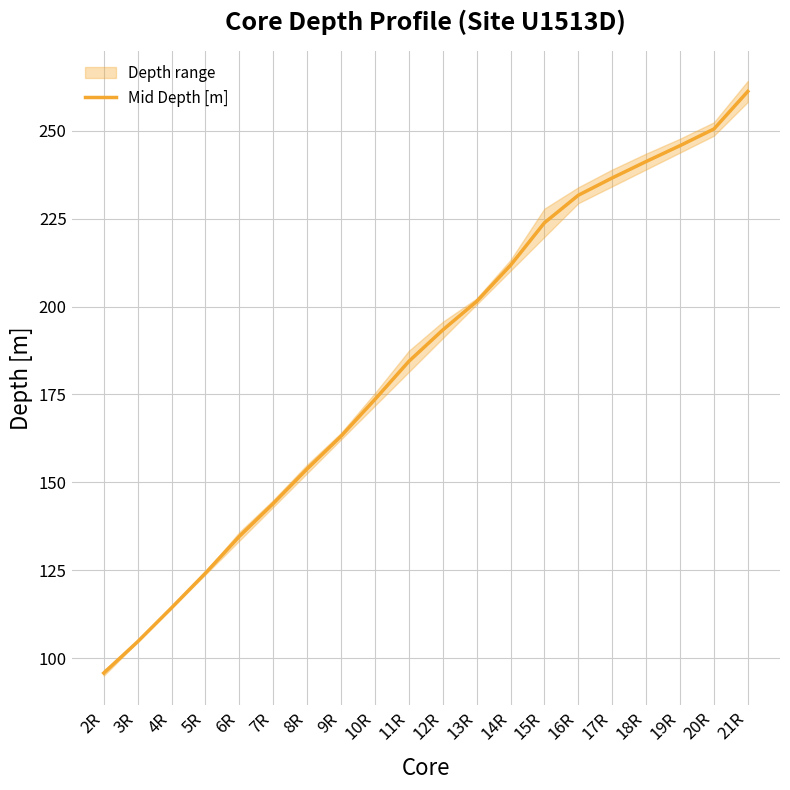

The value at 19R is 423.0. True or false?

False